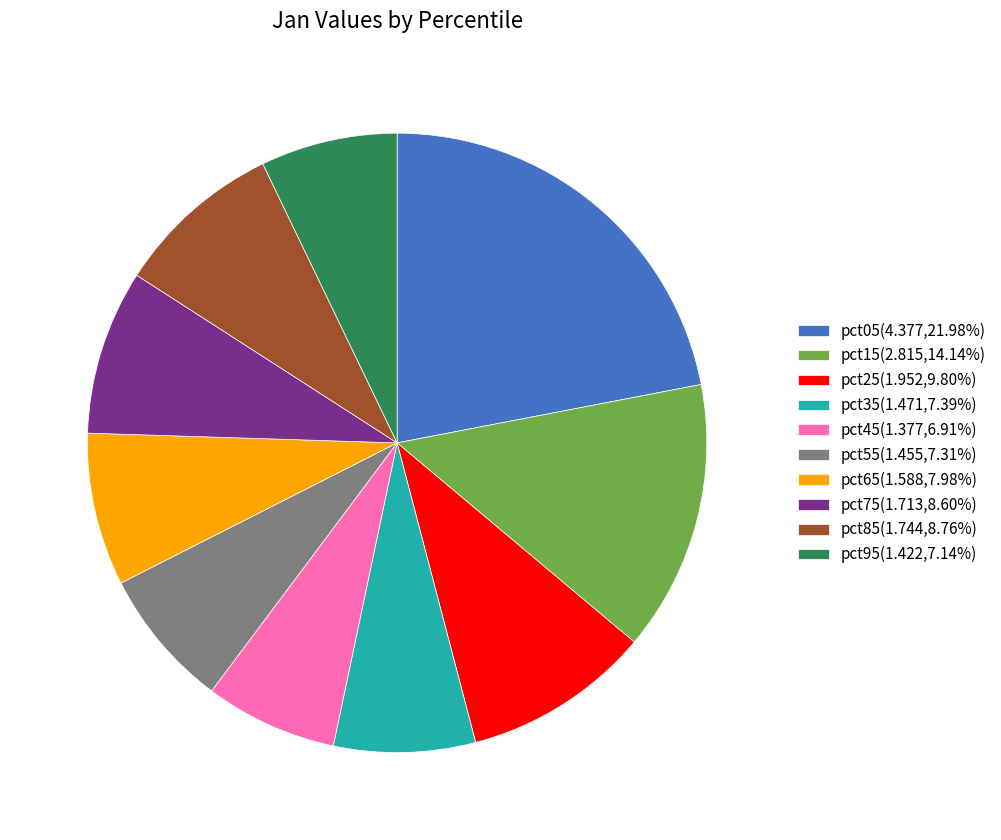

Do pct85(1.744,8.76%) and pct15(2.815,14.14%) together represent more than half of the pie?

No